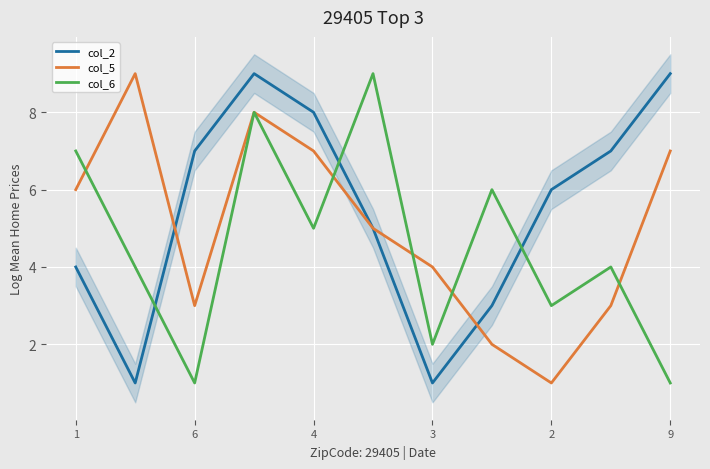

What is the highest value of the col_2 series?

9